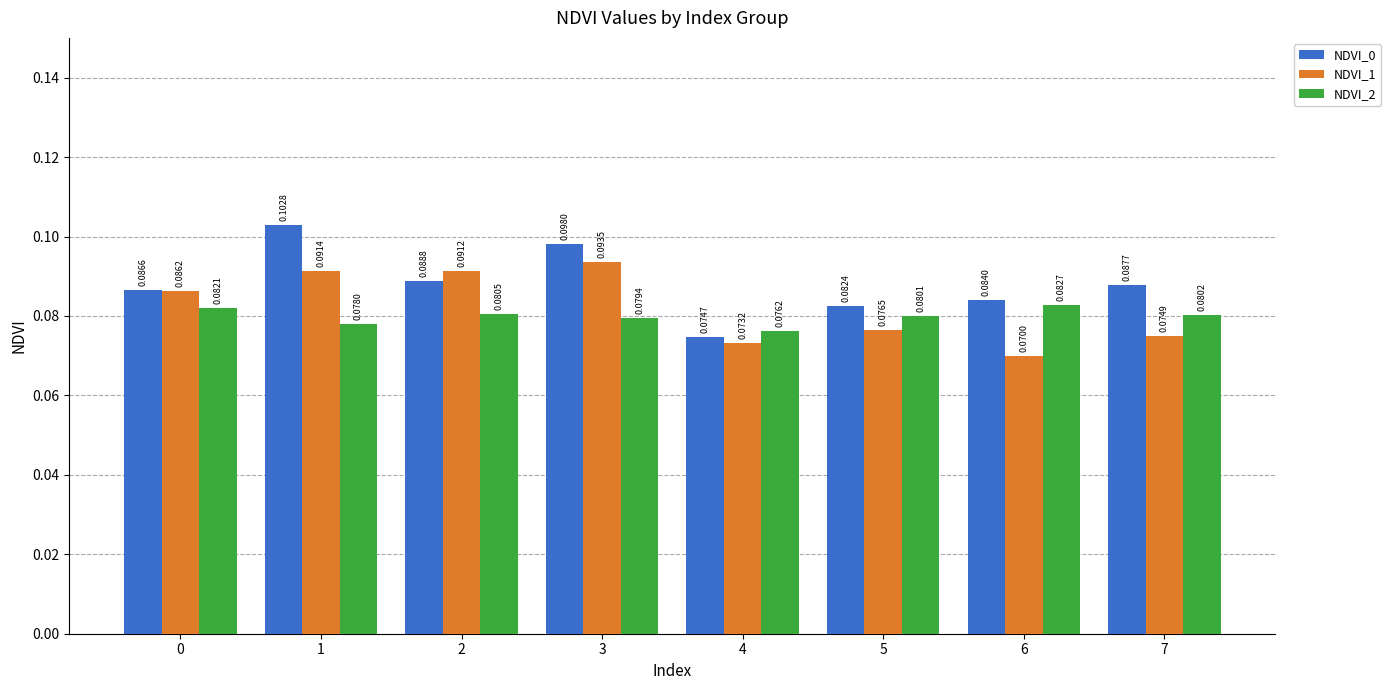

How many bars are there in each group?

3